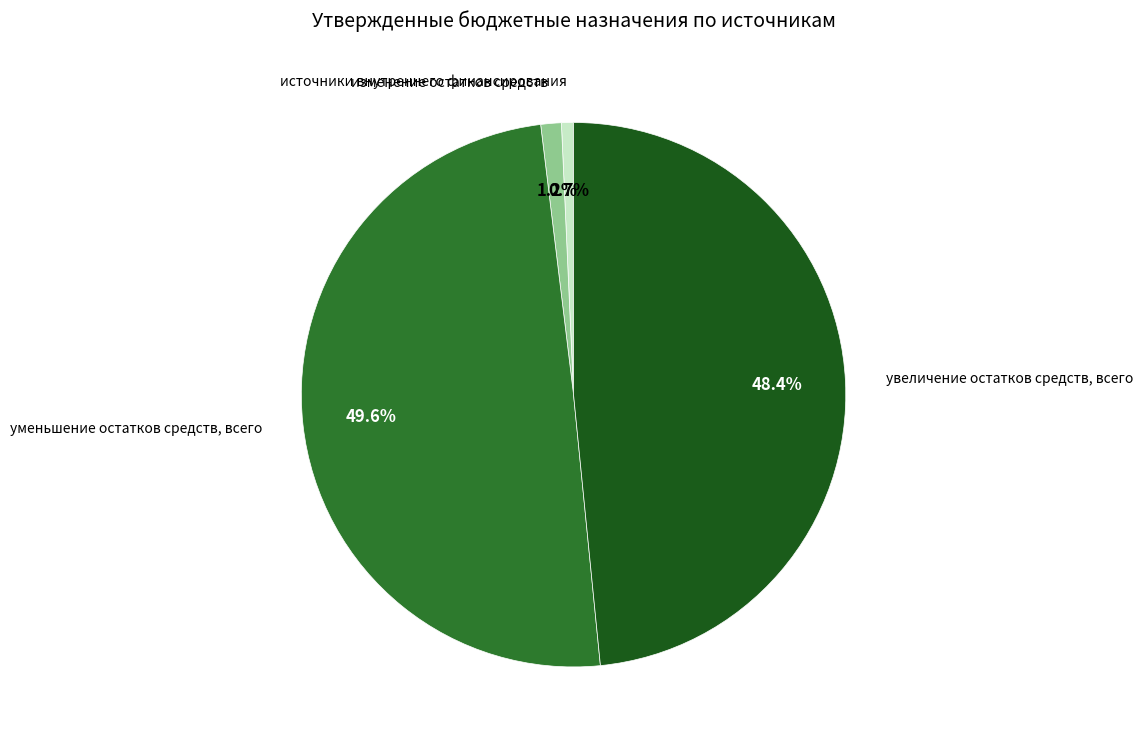

Is there any slice that represents more than half of the pie?

No